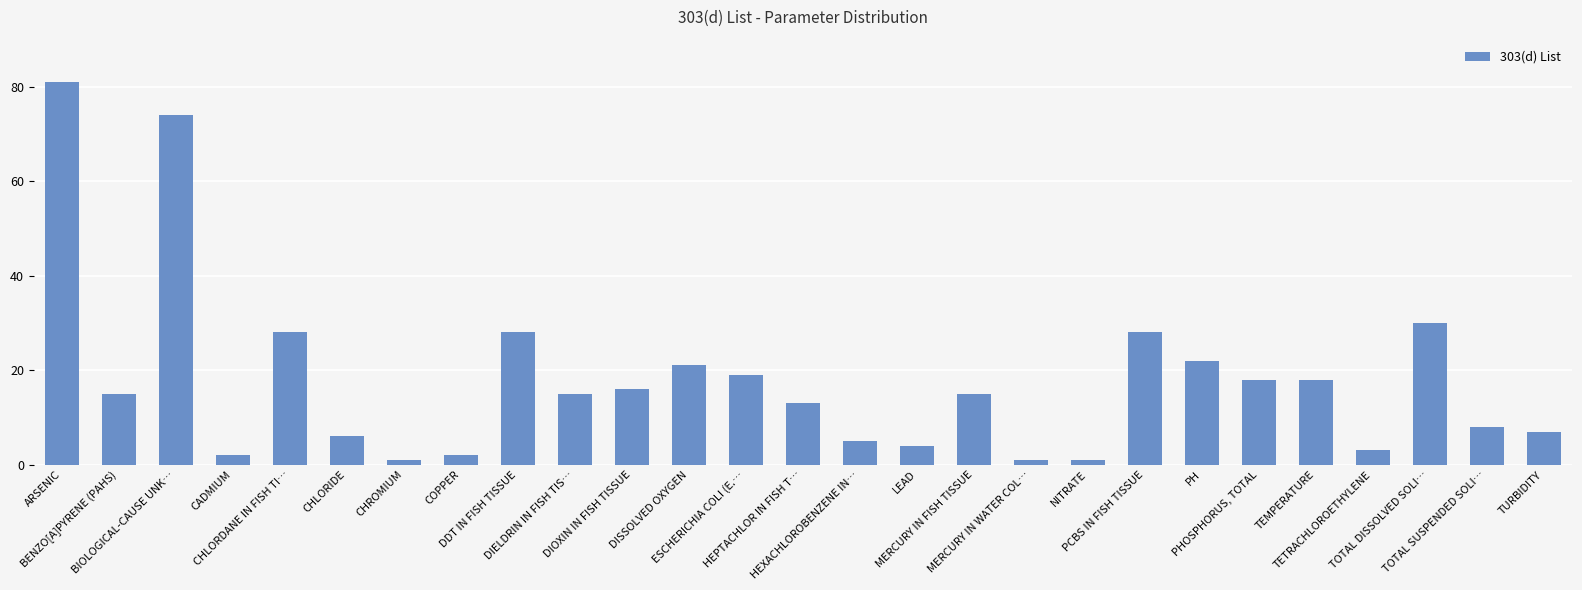

What is the greatest value displayed?

81